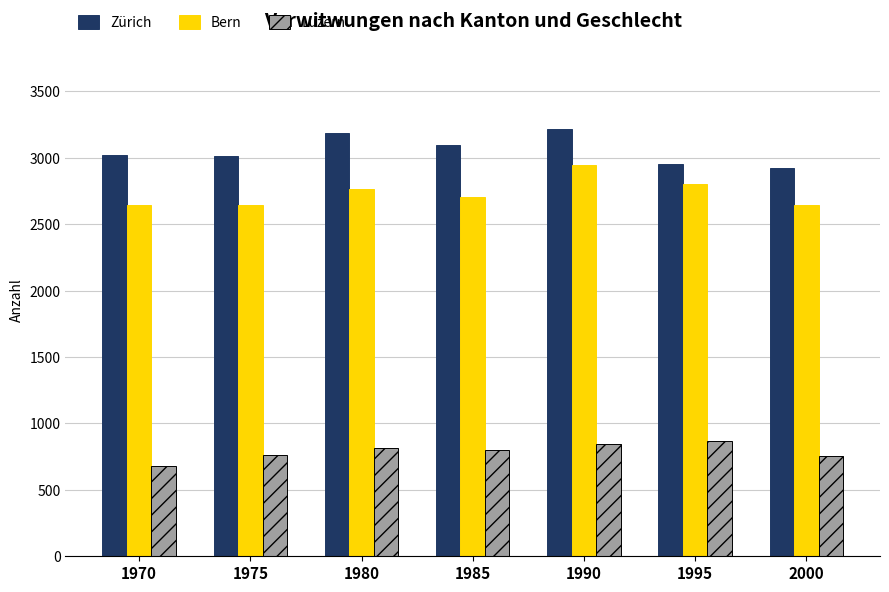

Where is Bern nearest to the value 2792?

1995